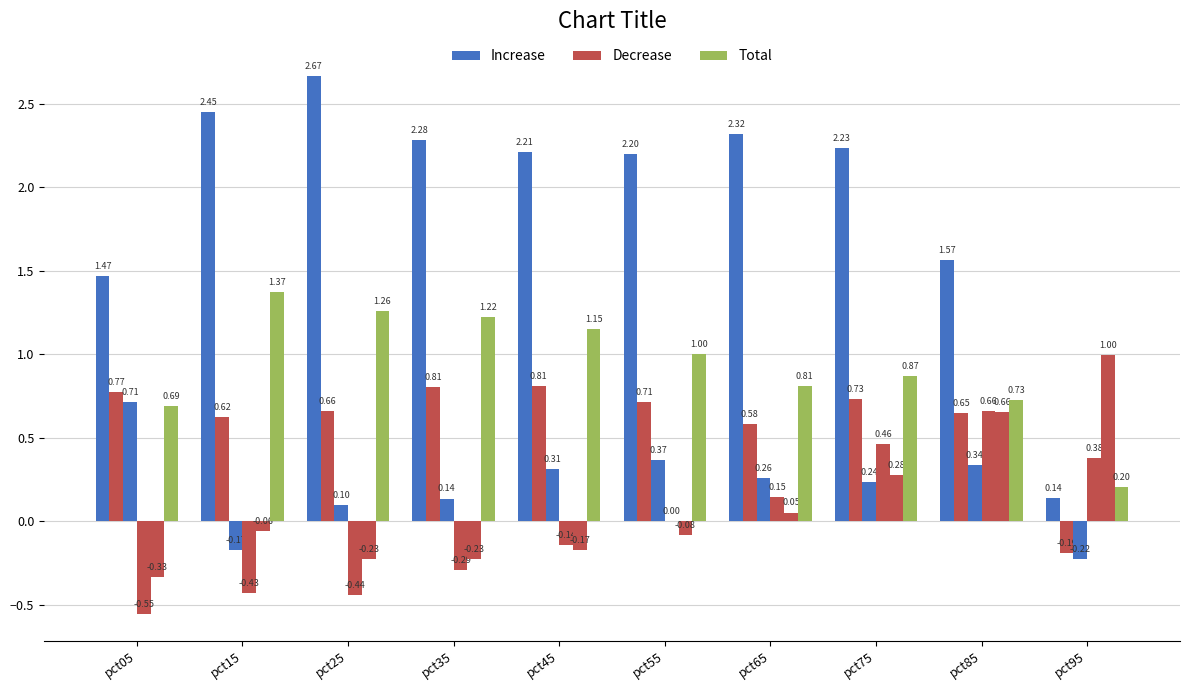

Reading left to right, transcribe all the data shown in this chart.

Increase: 1.5	2.4	2.7	2.3	2.2	2.2	2.3	2.2	1.6	0.1
Decrease: 0.8	0.6	0.7	0.8	0.8	0.7	0.6	0.7	0.7	-0.2
Total: 0.7	1.4	1.3	1.2	1.2	1.0	0.8	0.9	0.7	0.2